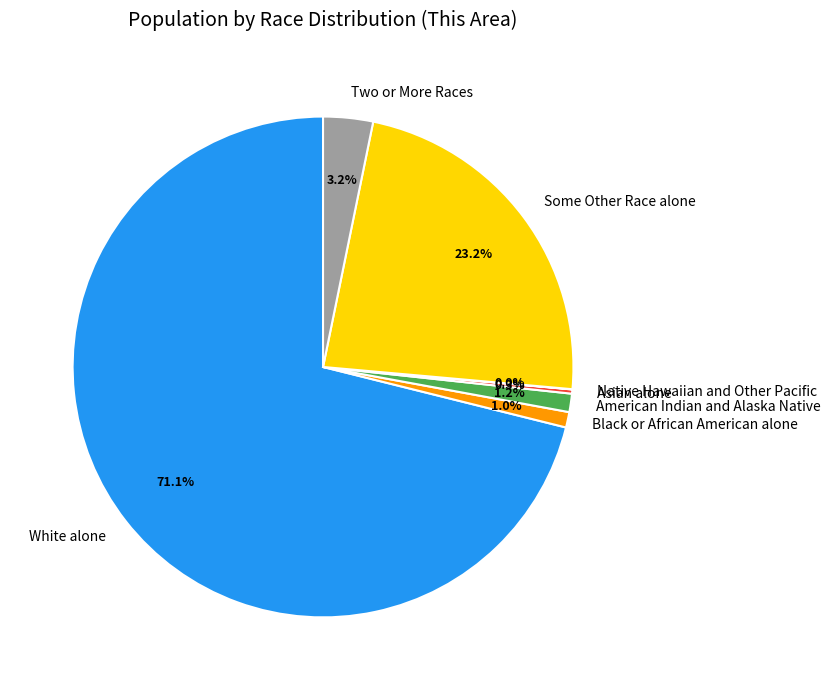

What is the largest slice in the pie chart?

White alone